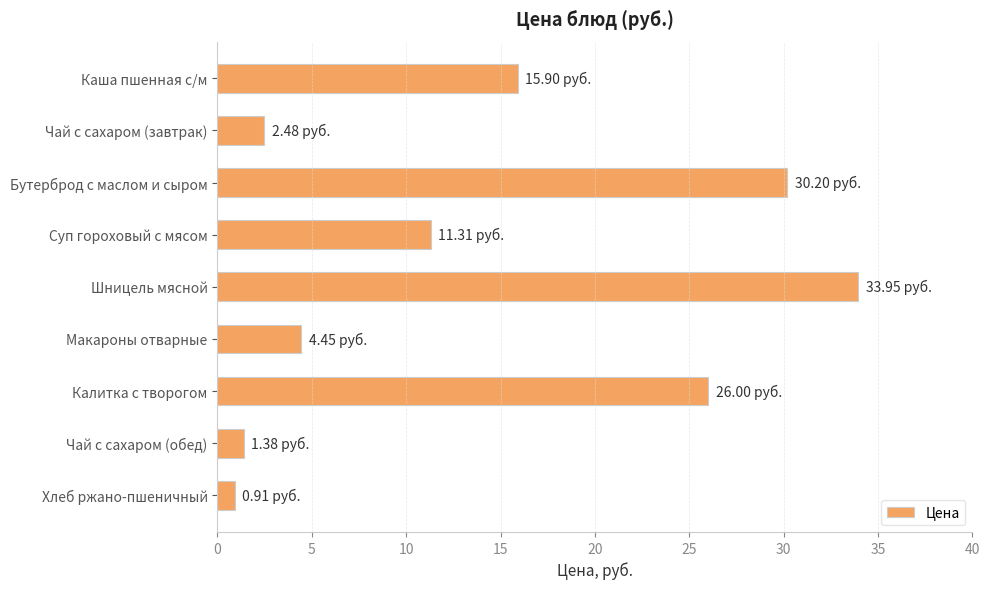

What is the label of the 1st bar from the top?

Каша пшенная с/м